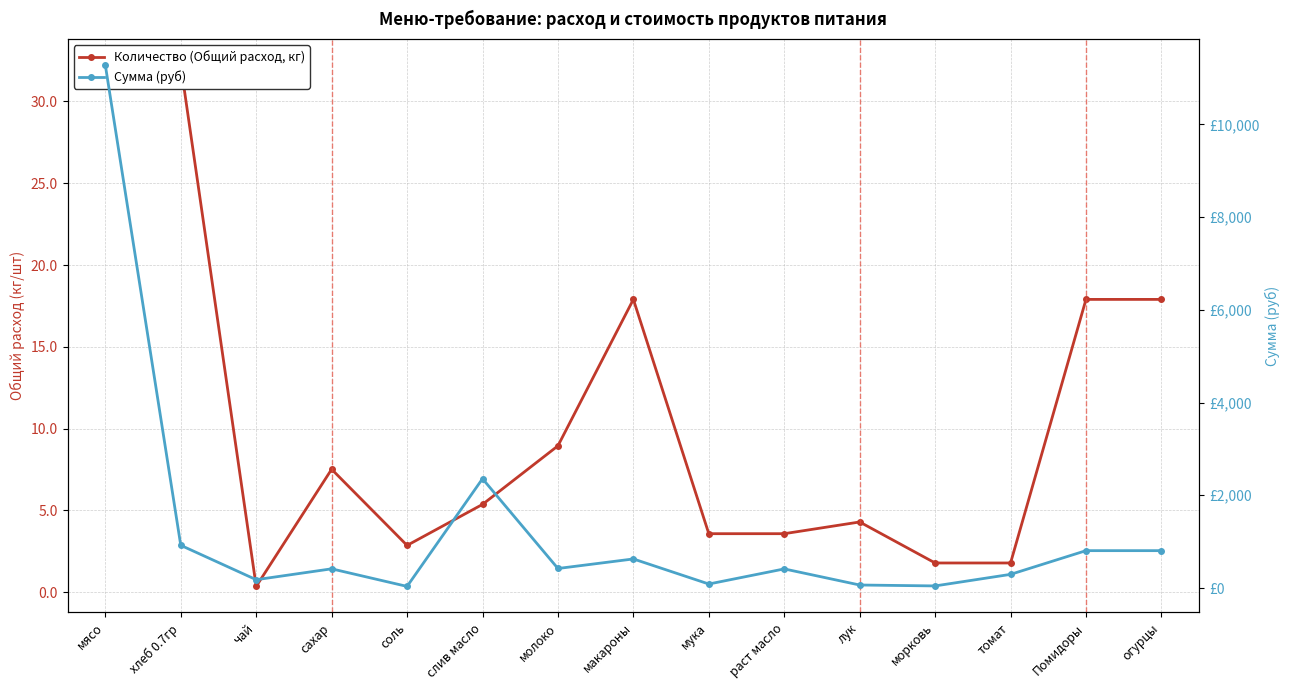

How many values in the Сумма (руб) series are below 413?

7